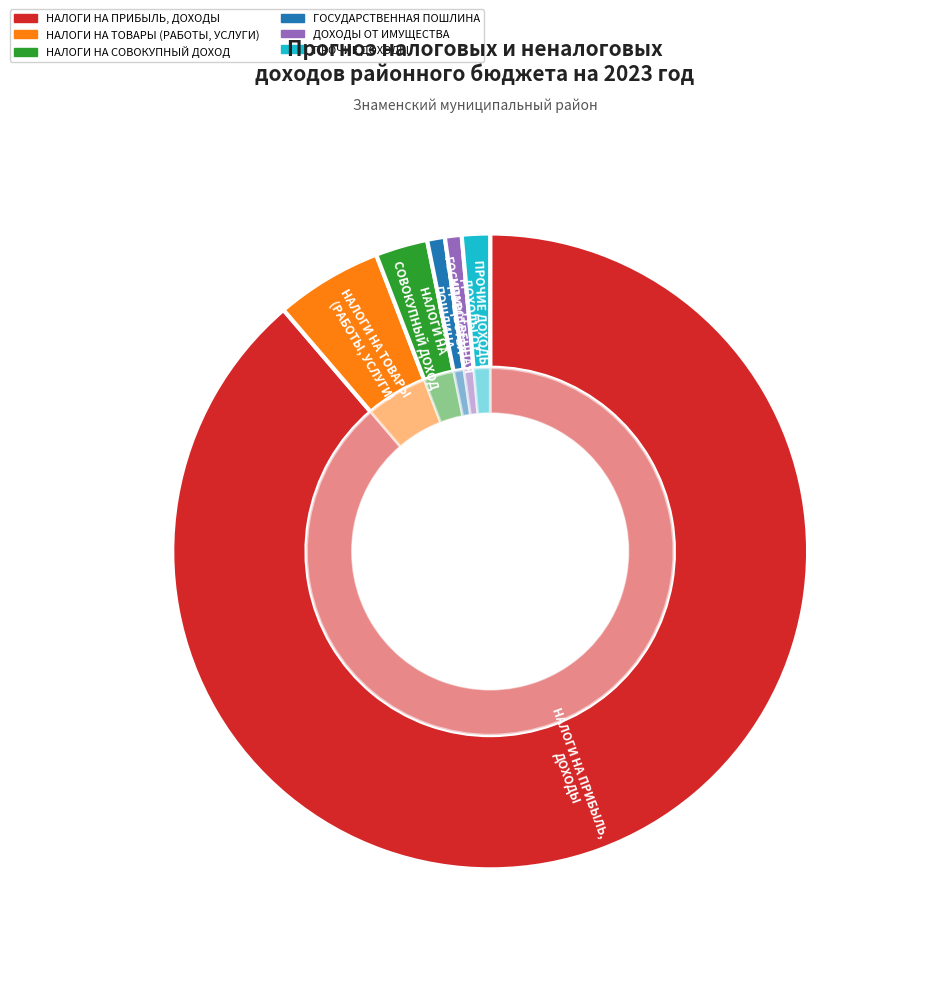

What is the change in value from НАЛОГИ НА ТОВАРЫ
(РАБОТЫ, УСЛУГИ) to НАЛОГИ НА
СОВОКУПНЫЙ ДОХОД?

-3099240.0